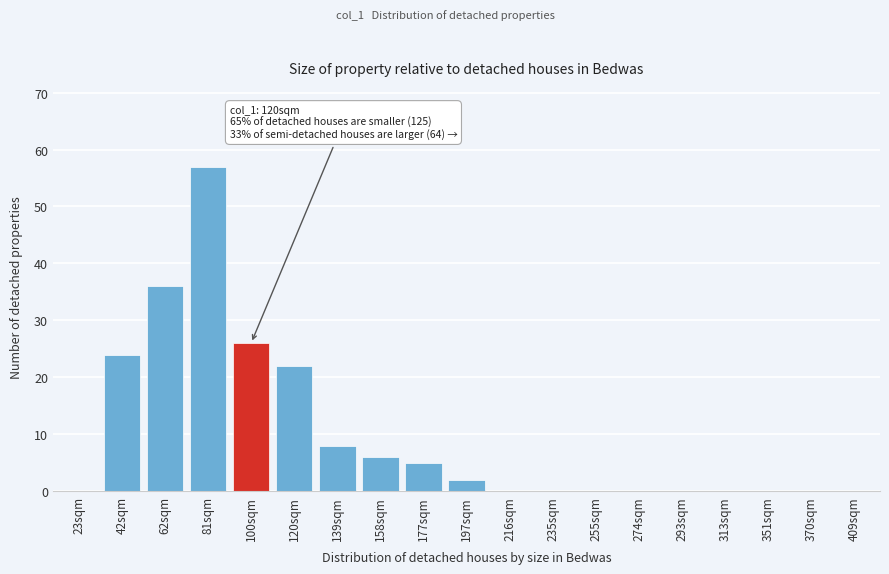

Reading right to left, list all the values displayed in this chart.

409sqm=0	370sqm=0	351sqm=0	313sqm=0	293sqm=0	274sqm=0	255sqm=0	235sqm=0	216sqm=0	197sqm=2	177sqm=5	158sqm=6	139sqm=8	120sqm=22	100sqm=26	81sqm=57	62sqm=36	42sqm=24	23sqm=0